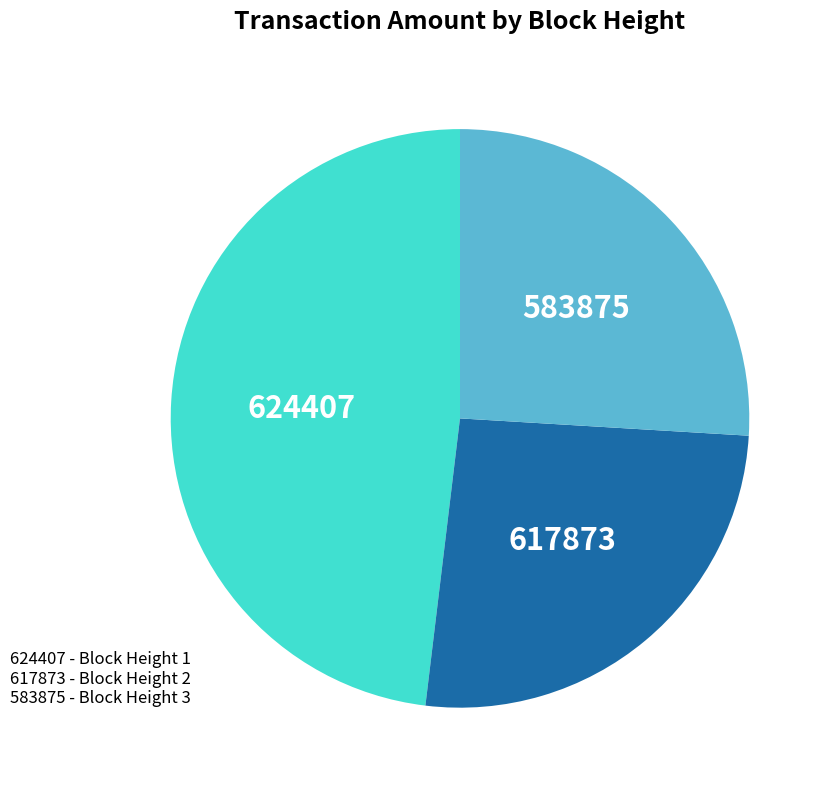

Is there a majority slice in this chart?

No